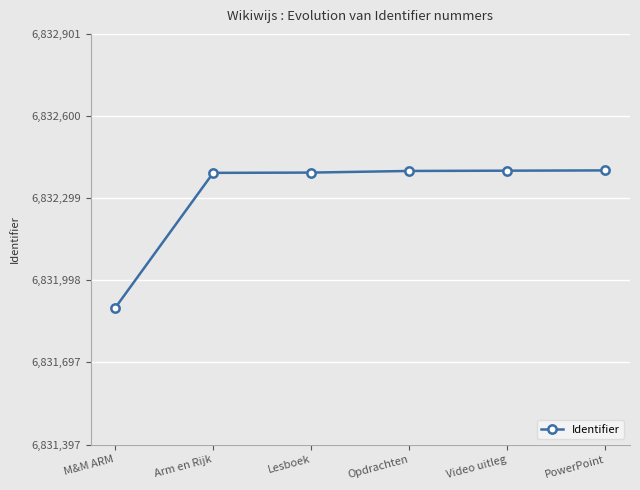

What is the difference between the second highest and minimum values?

503